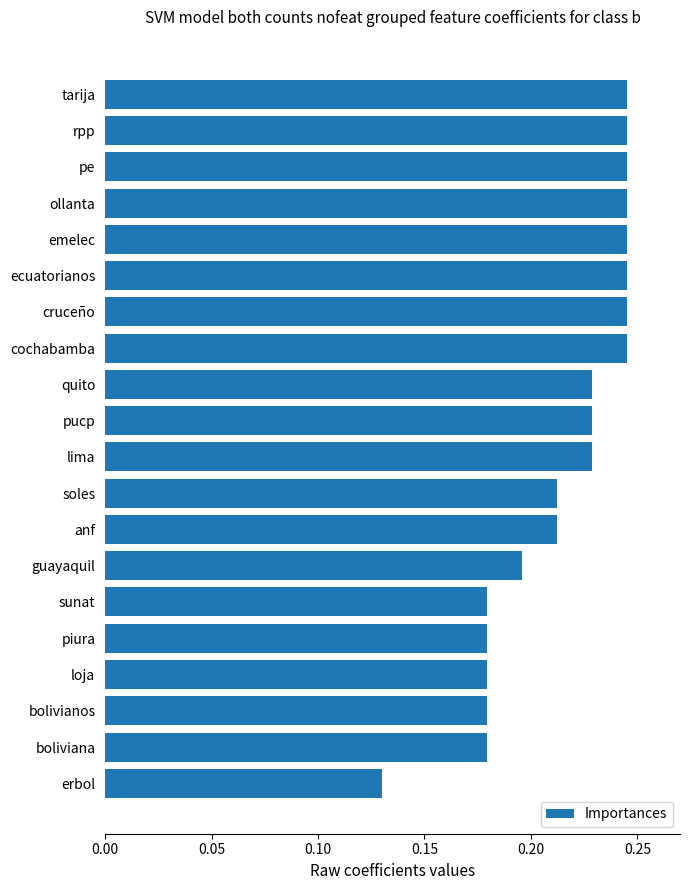

What is the label of the 13th bar from the top?

anf